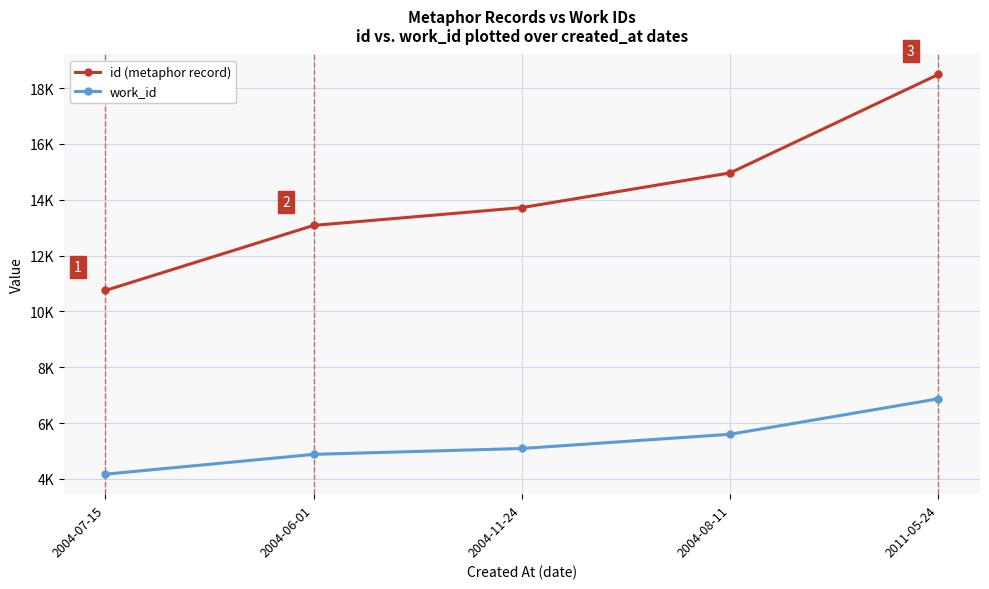

True or false: id (metaphor record) and work_id intersect in this chart.

False